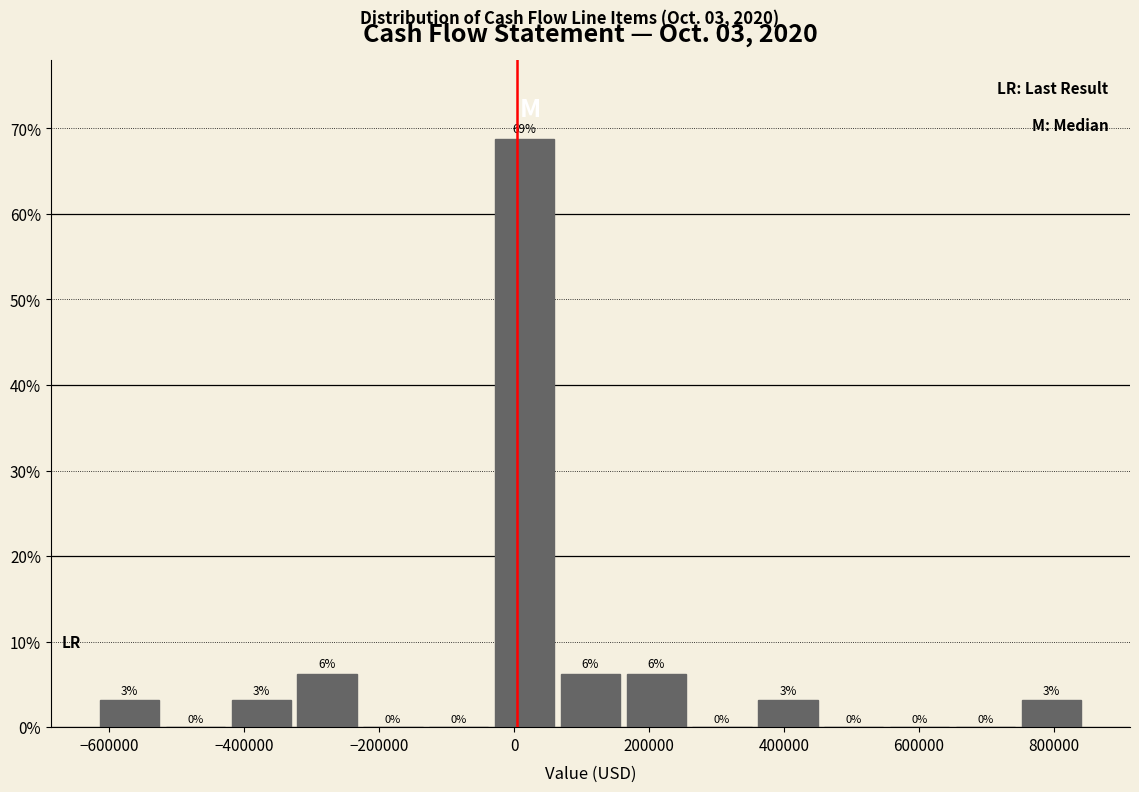

Over which range of the x-axis is the bar tallest?

-40000 to 60000